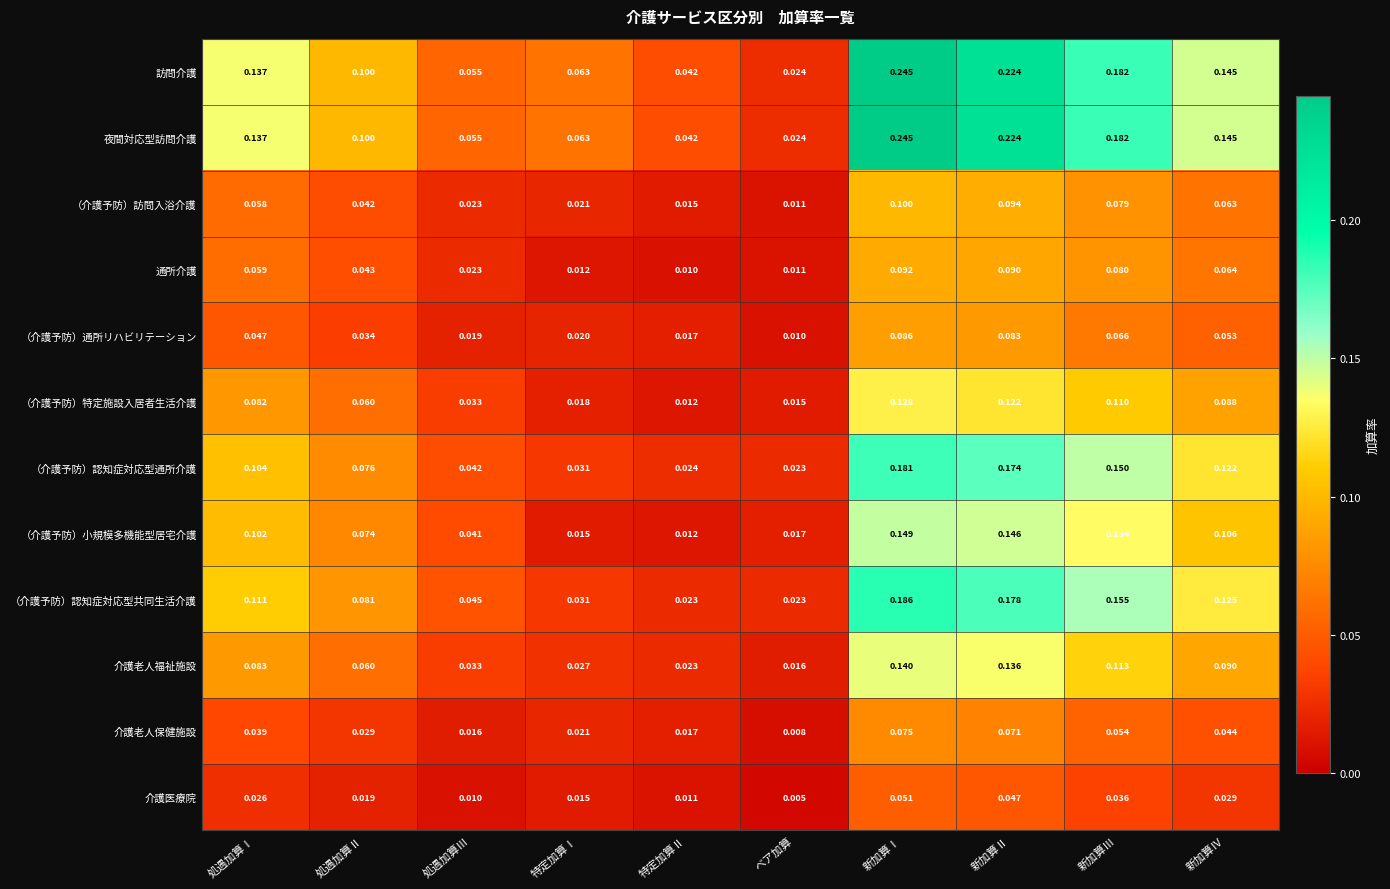

Where is （介護予防）特定施設入居者生活介護 nearest to the value 0?

特定加算Ⅱ